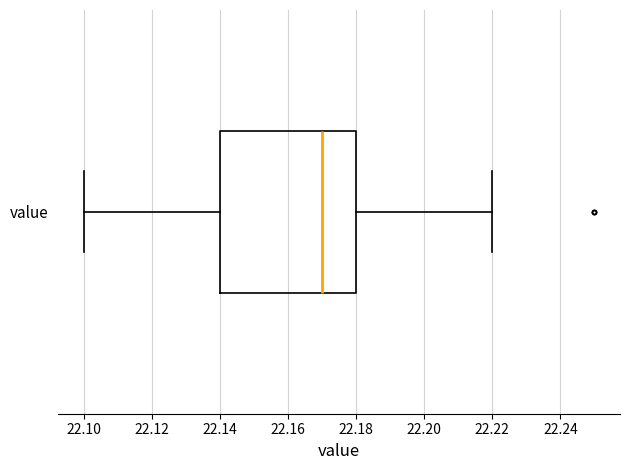

Read this box plot against the x-axis: the position of the median line, the range covered by the box, and the ends of both whiskers. The values are not printed on the chart, so give them approximately, as read against the axis.

median 22.17, box 22.14 to 22.18, whiskers 22.10 to 22.22